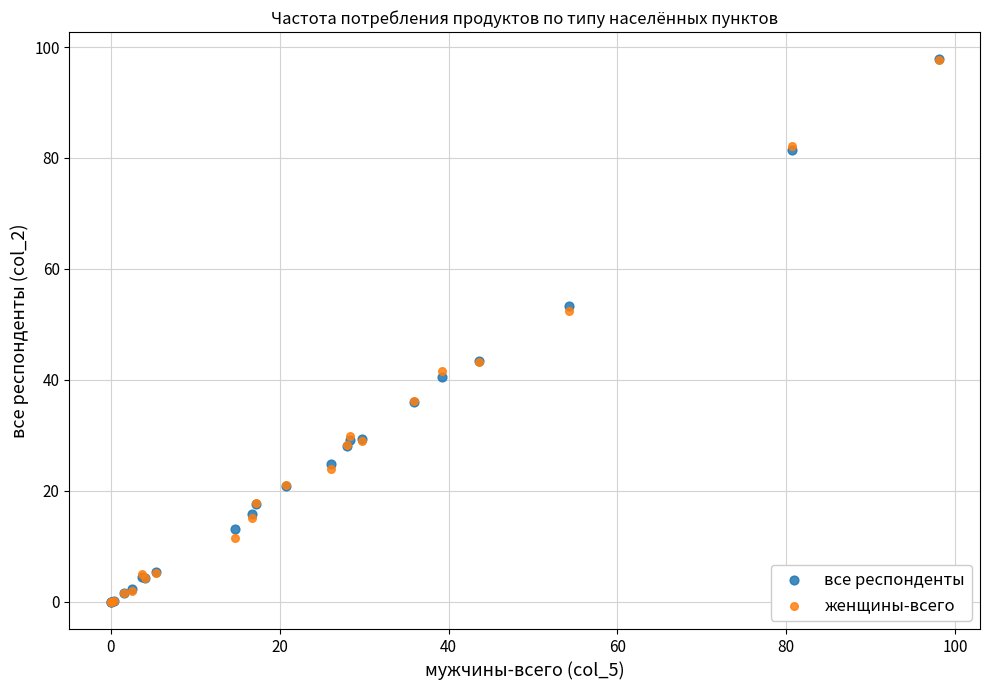

Which series has the largest Y range (max minus min)?

все респонденты